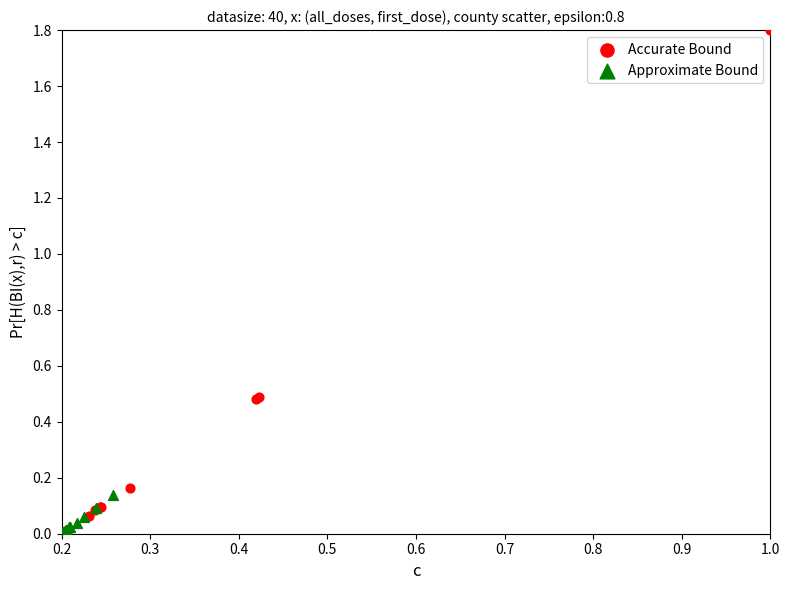

Which series contains the highest Y value?

Accurate Bound